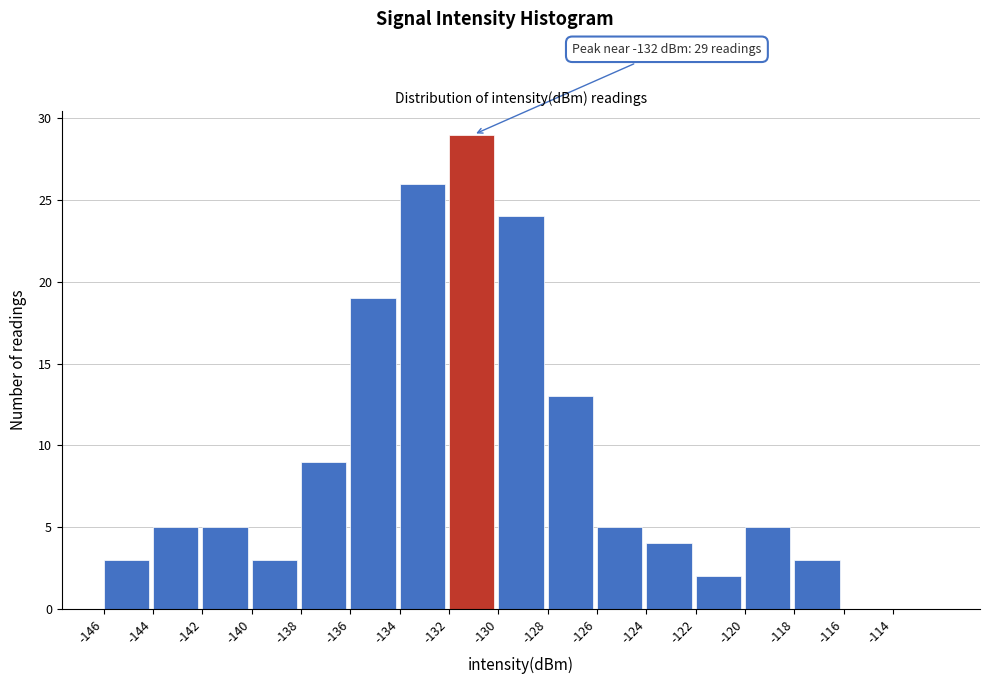

Which range on the x-axis has the tallest bar?

-132 to -130